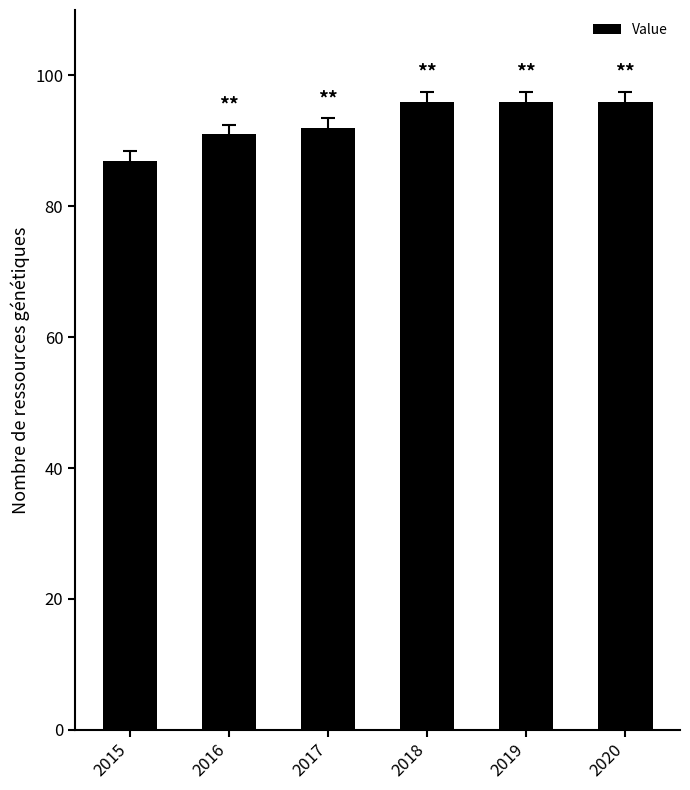

Read the value at 2015.

87